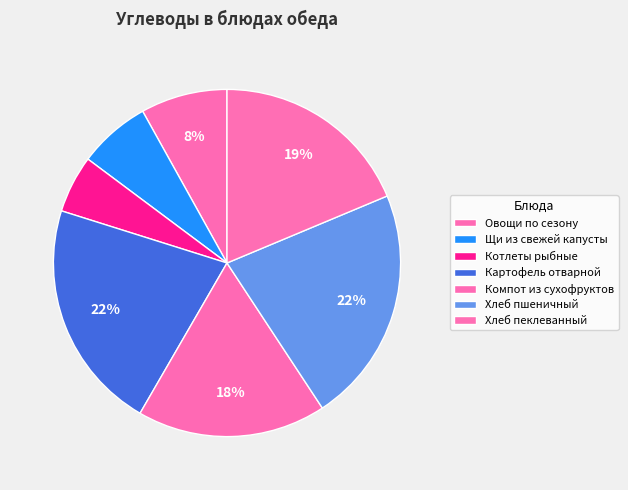

Rank the categories by value from highest to lowest.

Хлеб пшеничный, Картофель отварной, Хлеб пеклеванный, Компот из сухофруктов, Овощи по сезону, Щи из свежей капусты, Котлеты рыбные